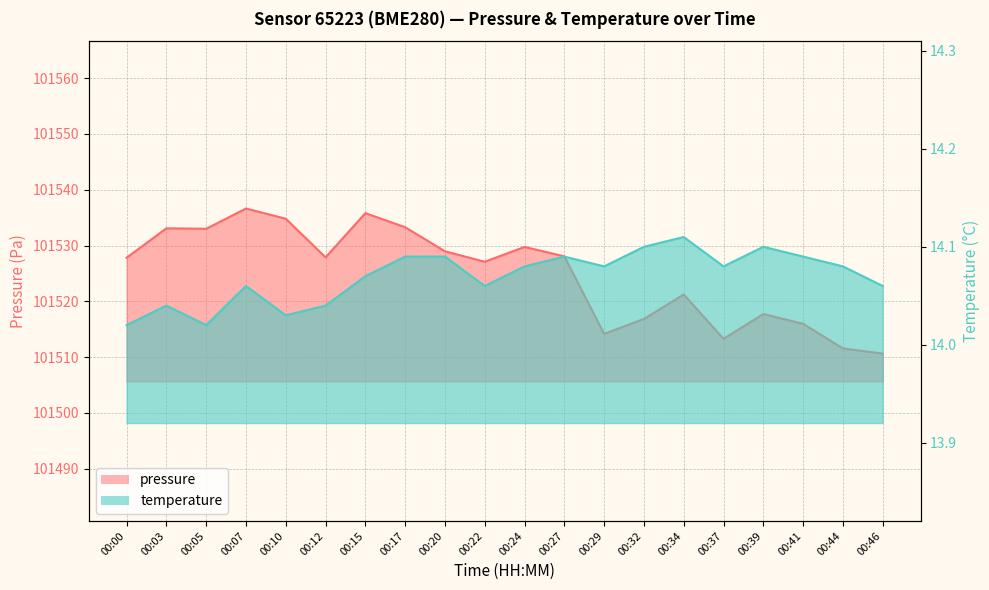

Where is the first local minimum for pressure?

00:05